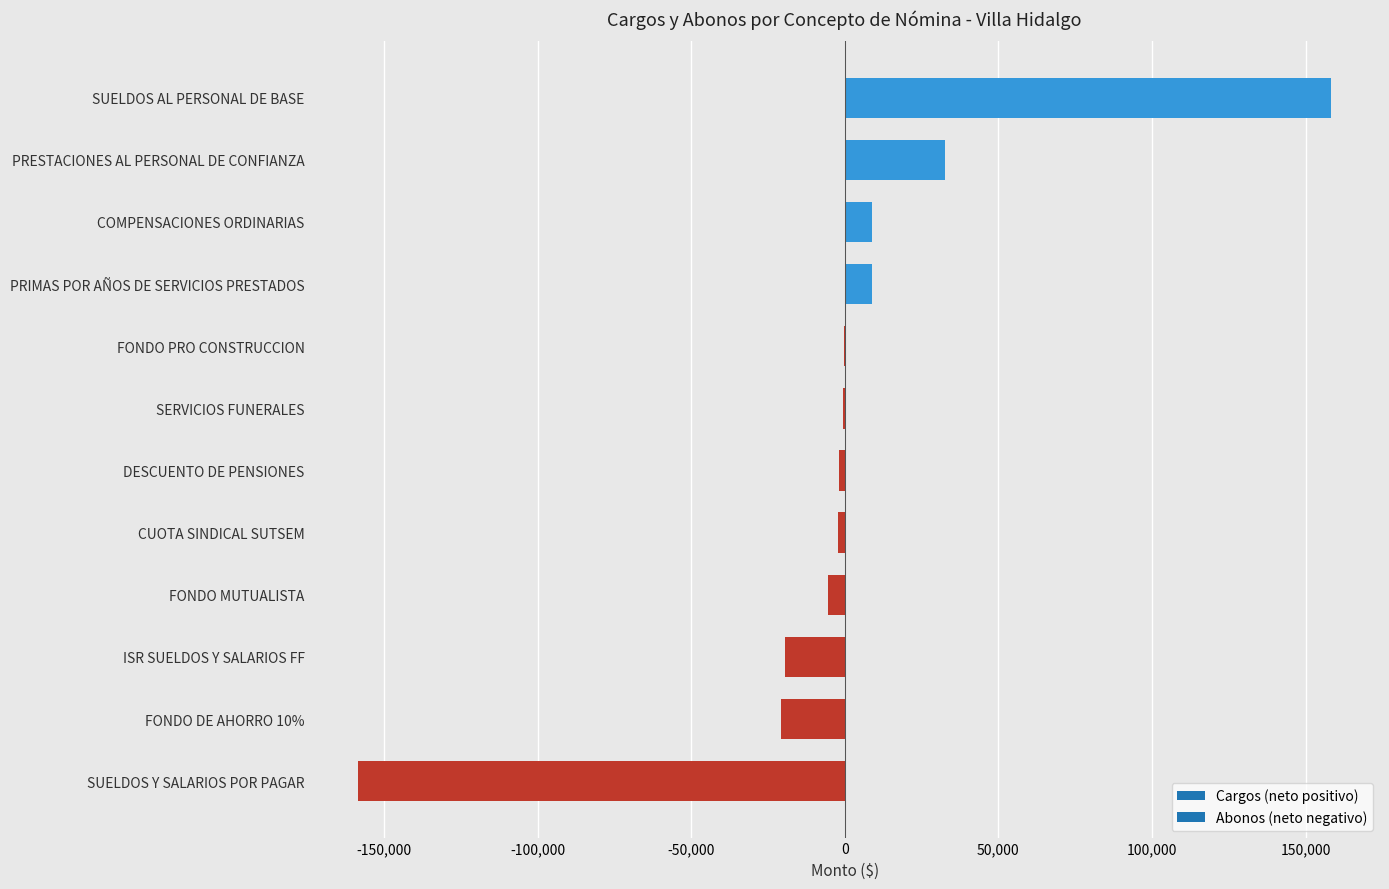

Which label corresponds to the largest value in the chart?

SUELDOS AL PERSONAL DE BASE